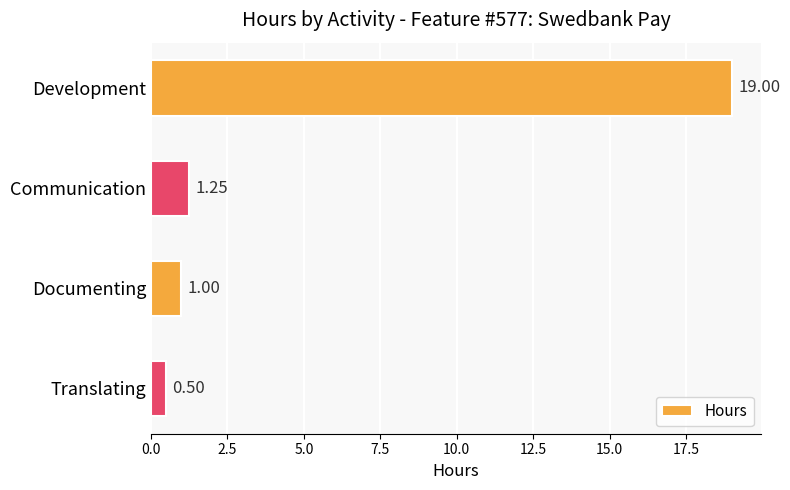

What is the change in value from Development to Translating?

-18.5